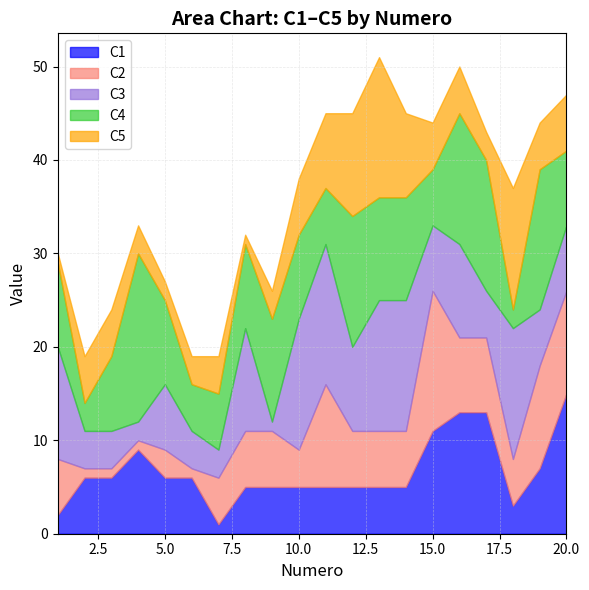

What is the difference between the maximum and second lowest values in the C4 series?

15